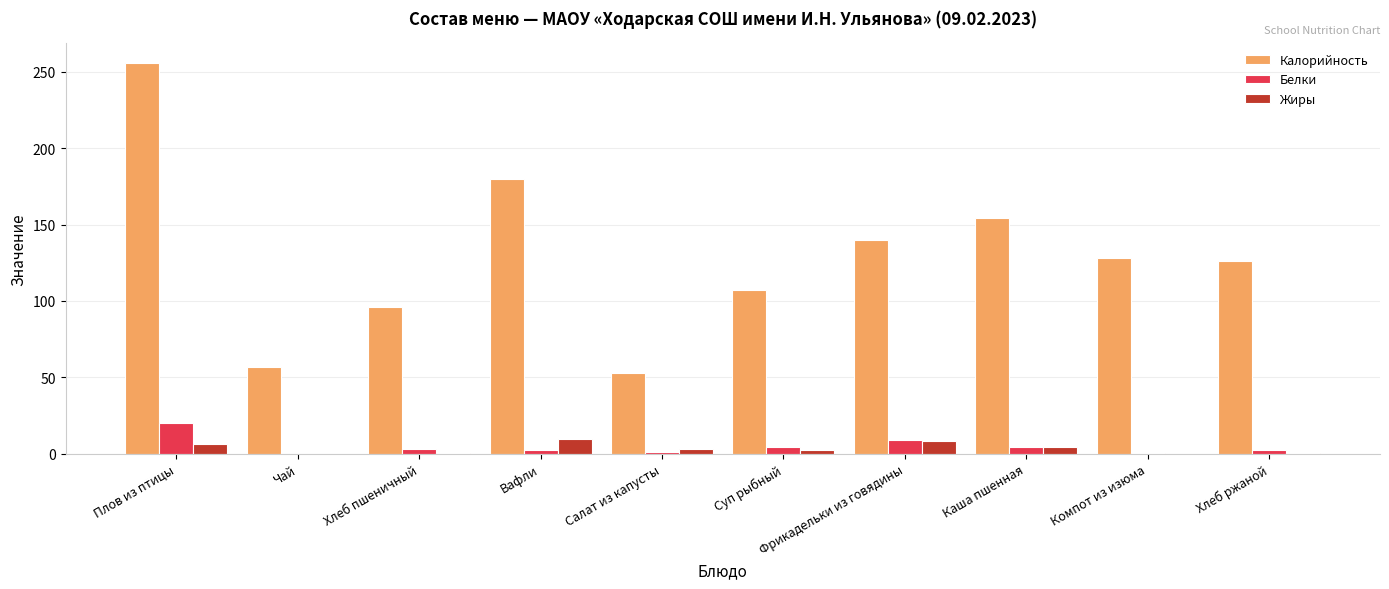

What is the sum of all Жиры values?

36.6